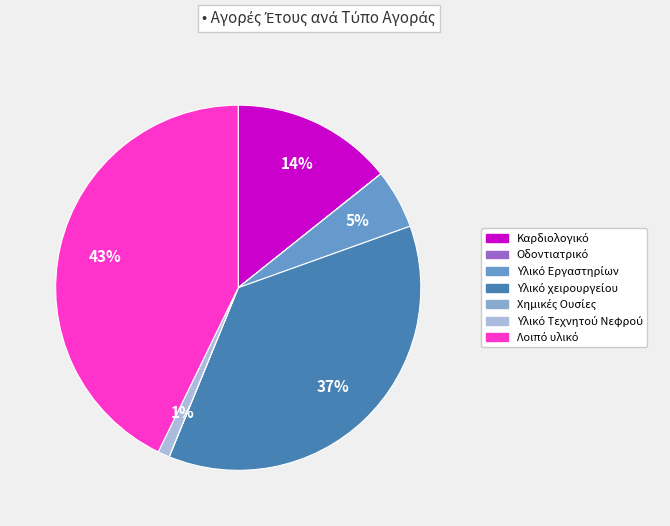

How many slices are in this pie chart?

7